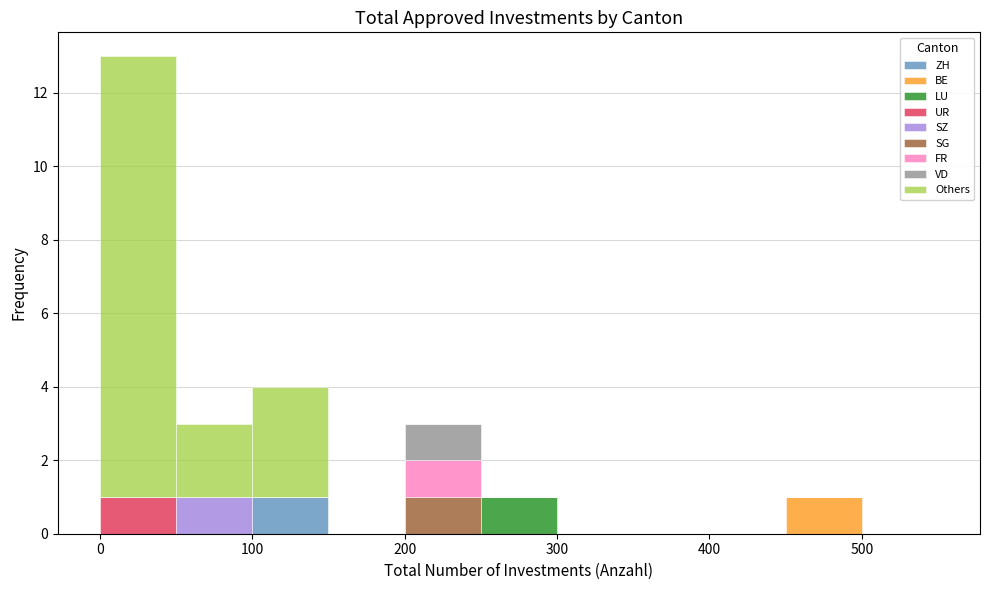

Reading left to right, list every stacked bar in this chart as the range it spans on the x-axis followed by its total height. The values are not printed on the chart, so give them approximately, as read against the axis.

0 to 50: 13
50 to 100: 3
100 to 150: 4
150 to 200: 0
200 to 250: 3
250 to 300: 1
300 to 350: 0
350 to 400: 0
400 to 450: 0
450 to 500: 1
500 to 550: 0